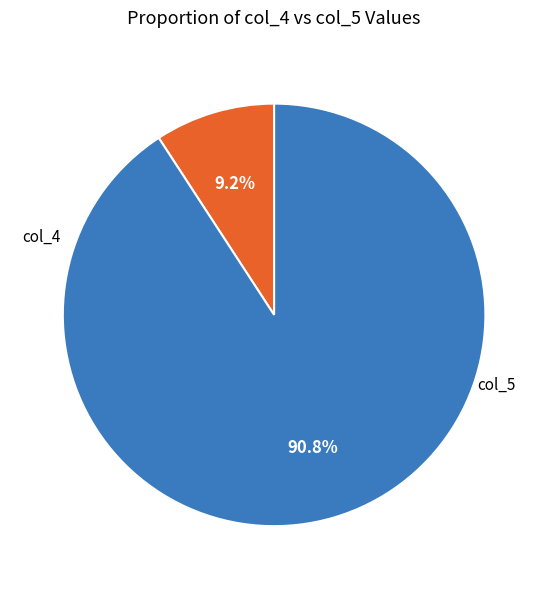

Which category has the biggest portion of the pie?

col_5 (sum)